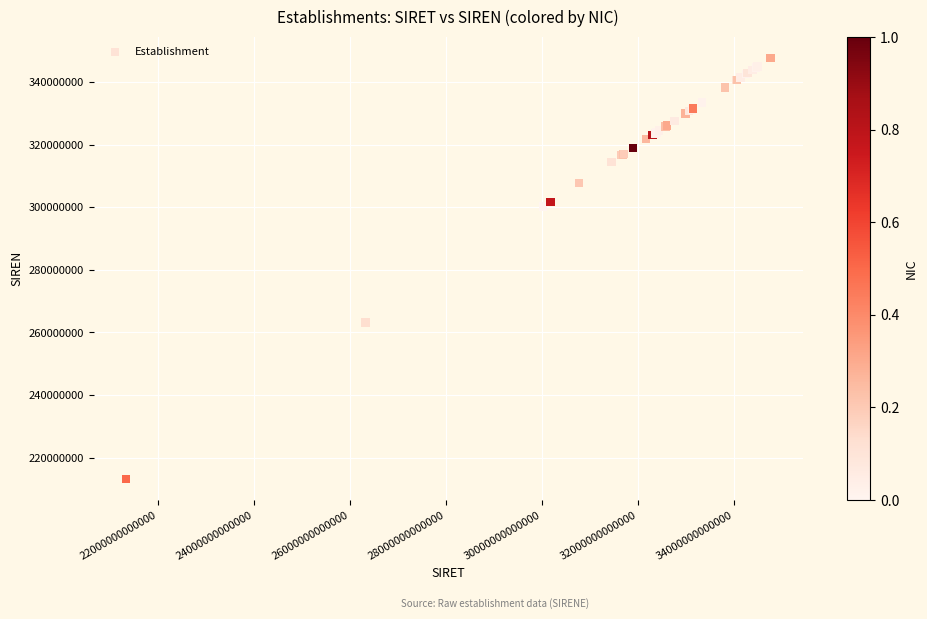

What Y value in the scatter plot is closest to 280447756?

263201873